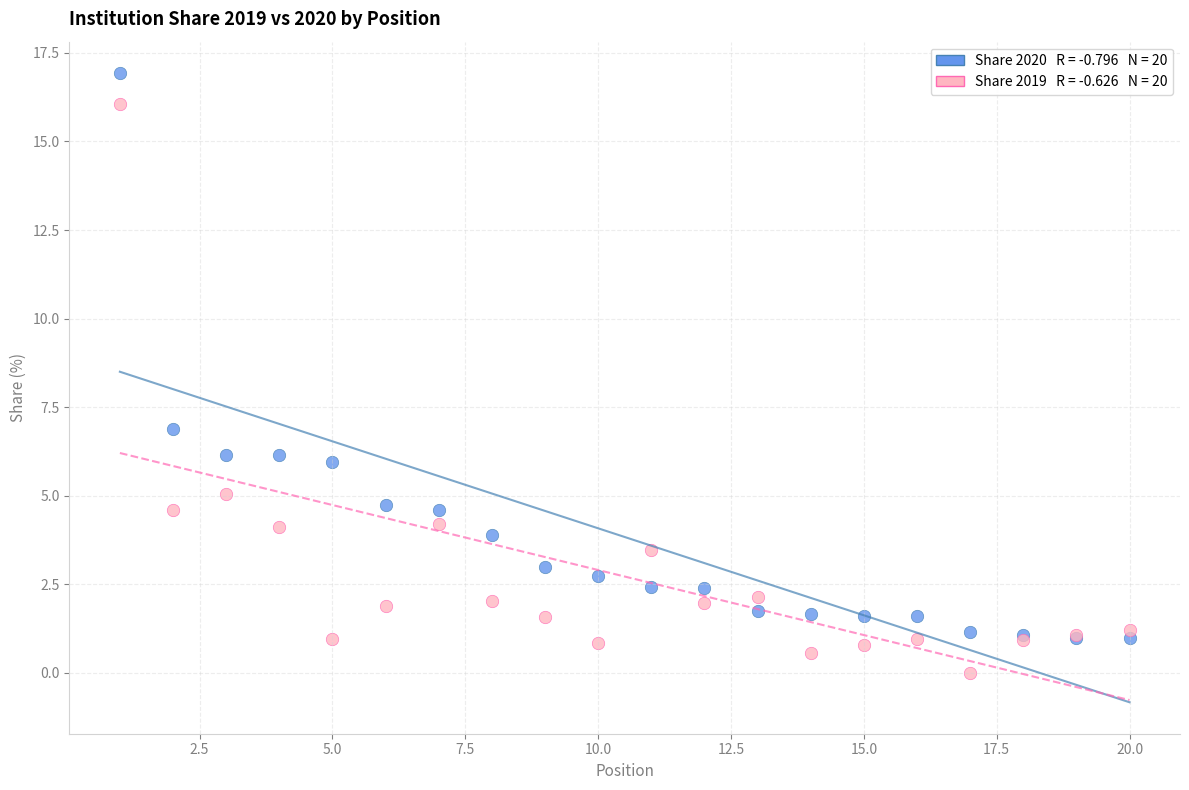

Across all series, what Y value is closest to 8?

6.9